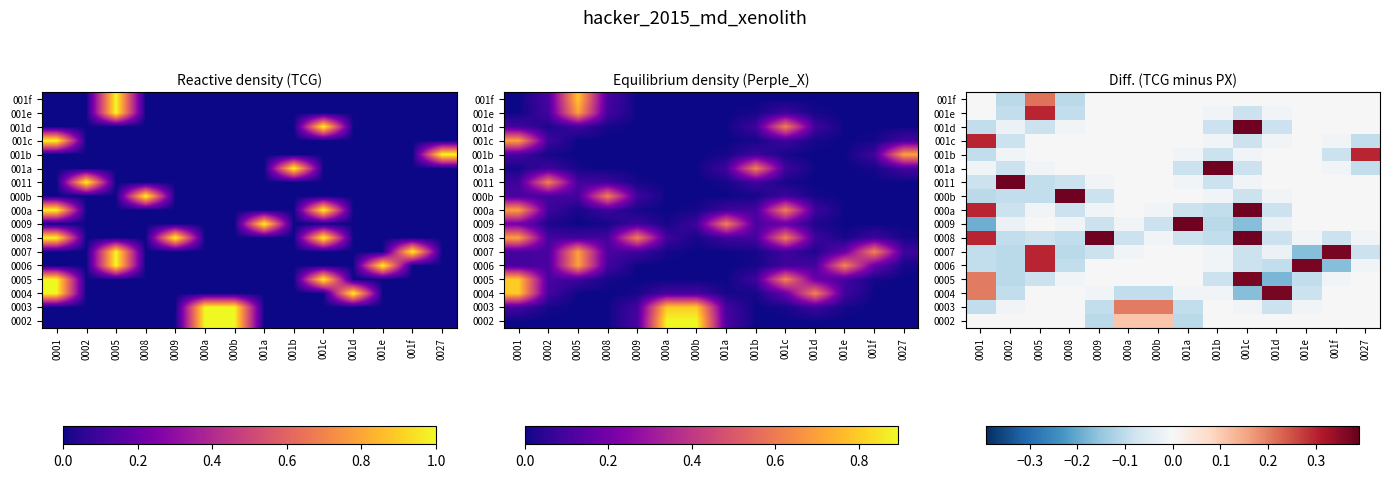

Which label corresponds to the largest value in the chart?

001b